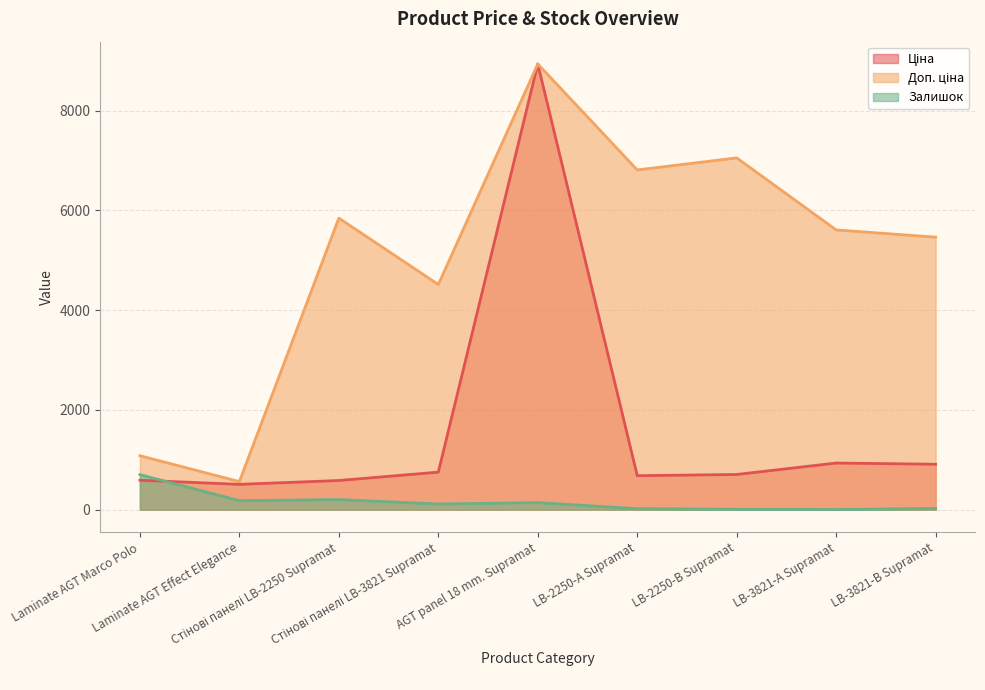

How many interior local peaks does the Доп. ціна series have?

3